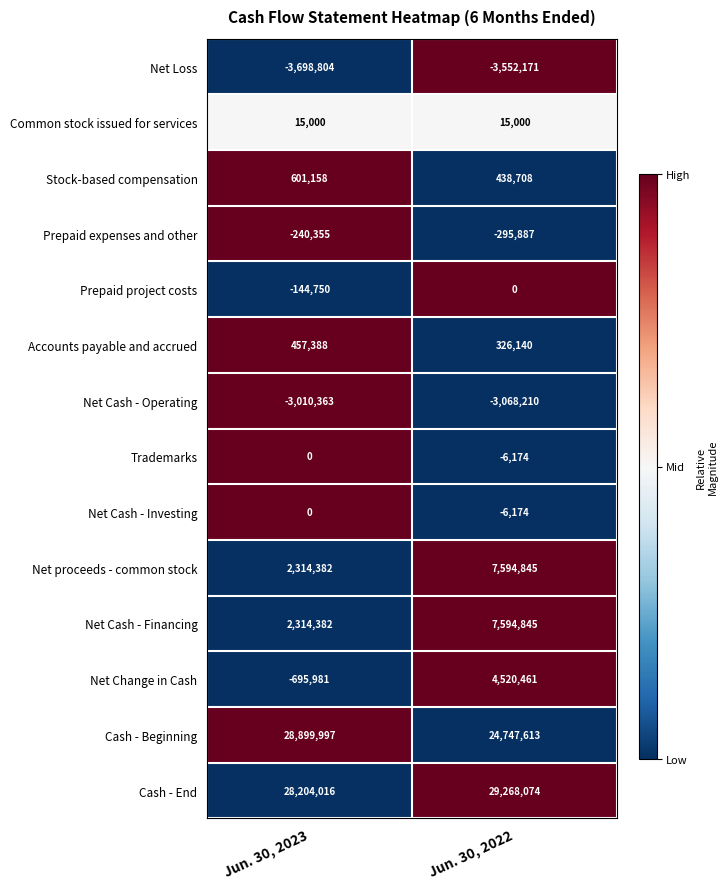

What is the spread (max minus min) of values at Jun. 30, 2023?

32598801